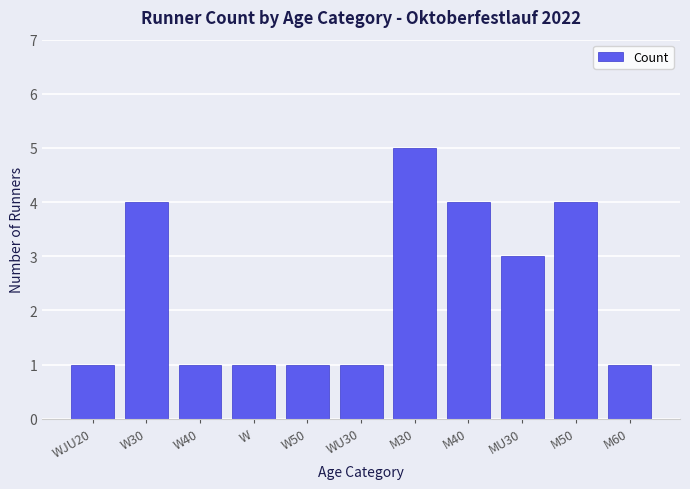

Is it true that the value at M50 is 4?

True